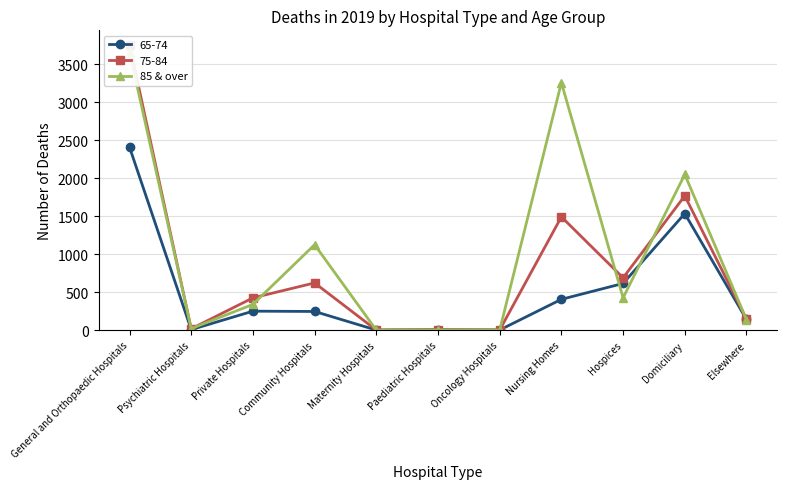

Is it true that the value at Elsewhere is 44?

False